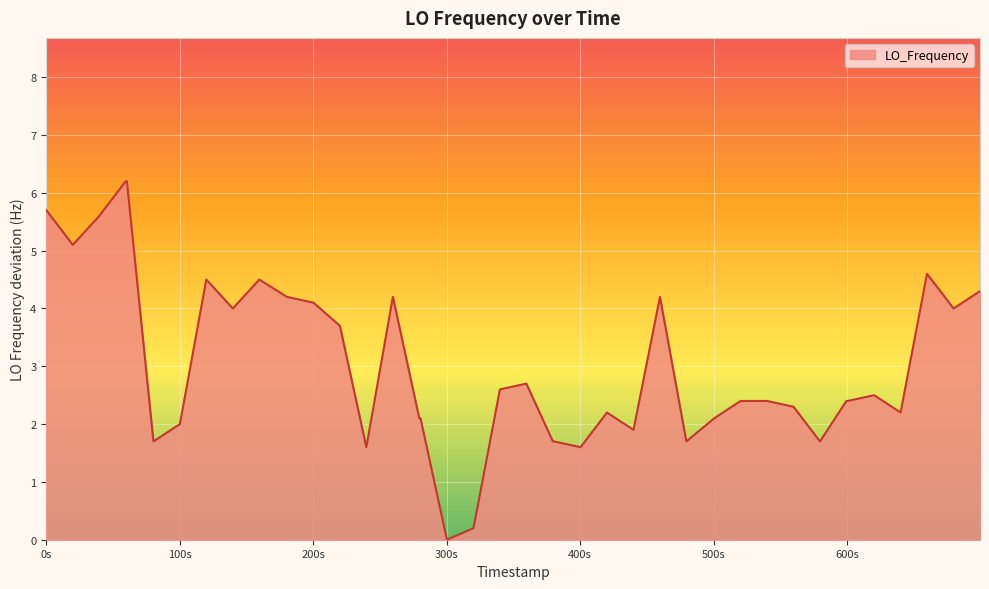

What is the difference between the maximum and minimum values?

6.2